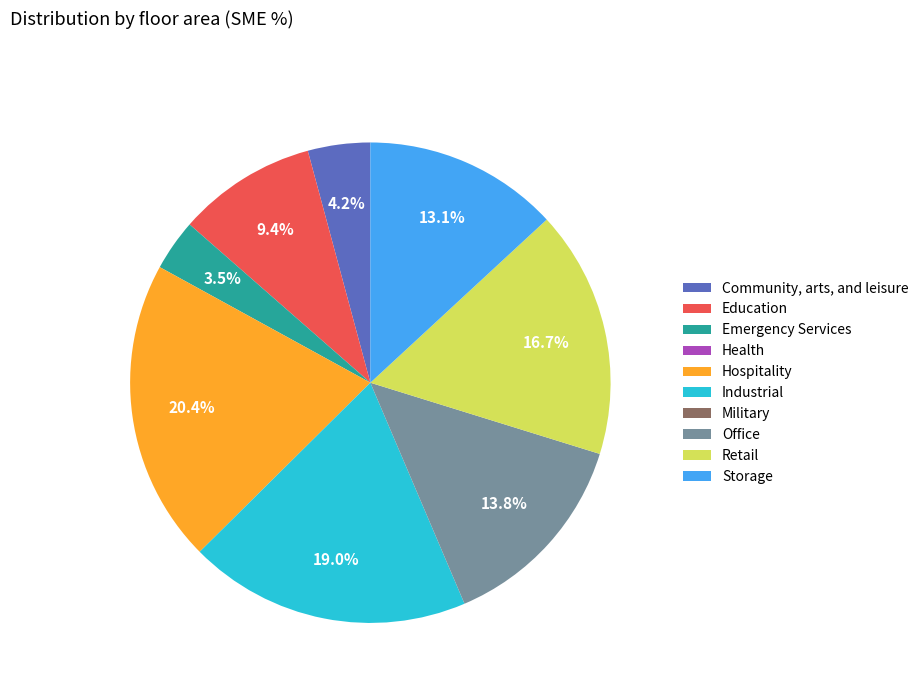

Is there any slice that represents more than half of the pie?

No